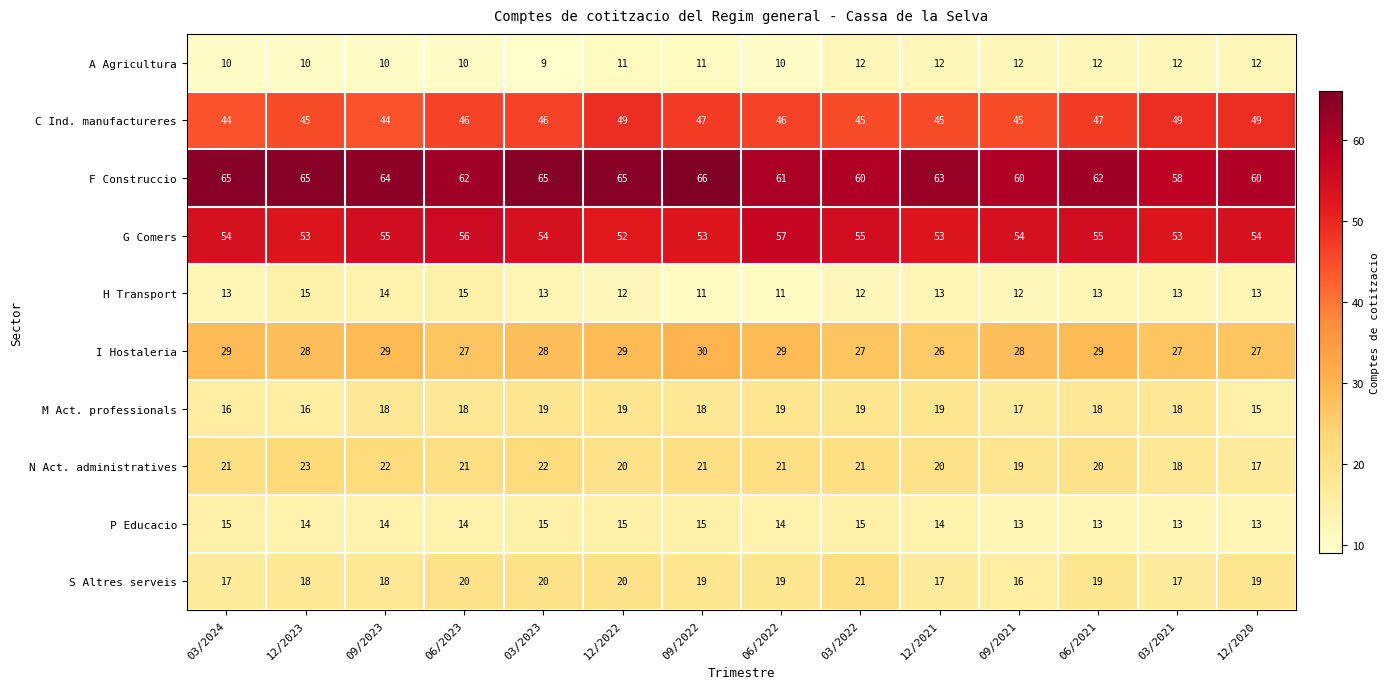

What is the total value across all series at 09/2021?

276